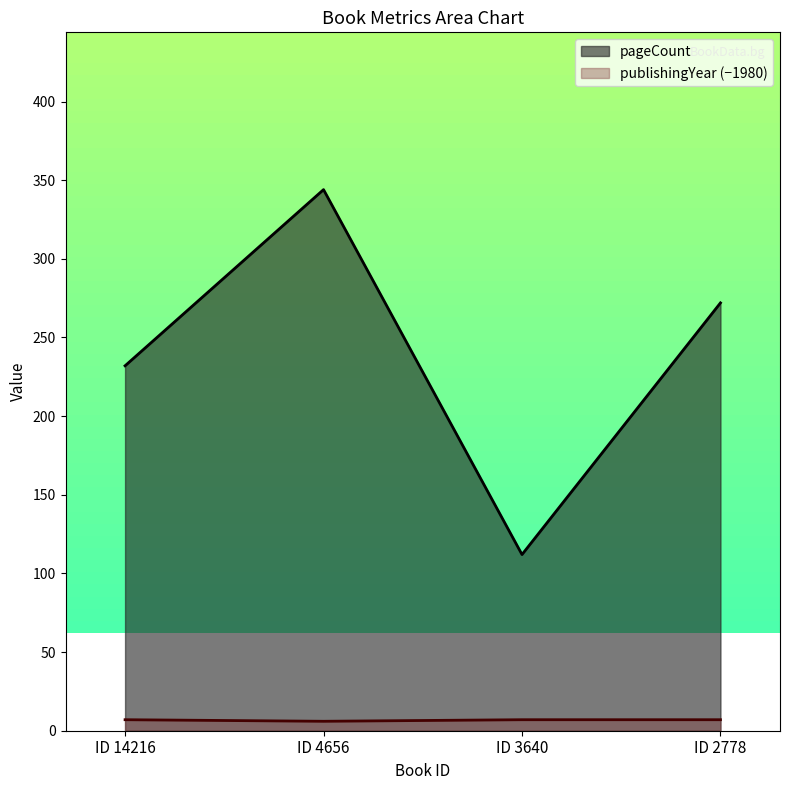

What is the difference between the highest and lowest values at ID 4656?

338